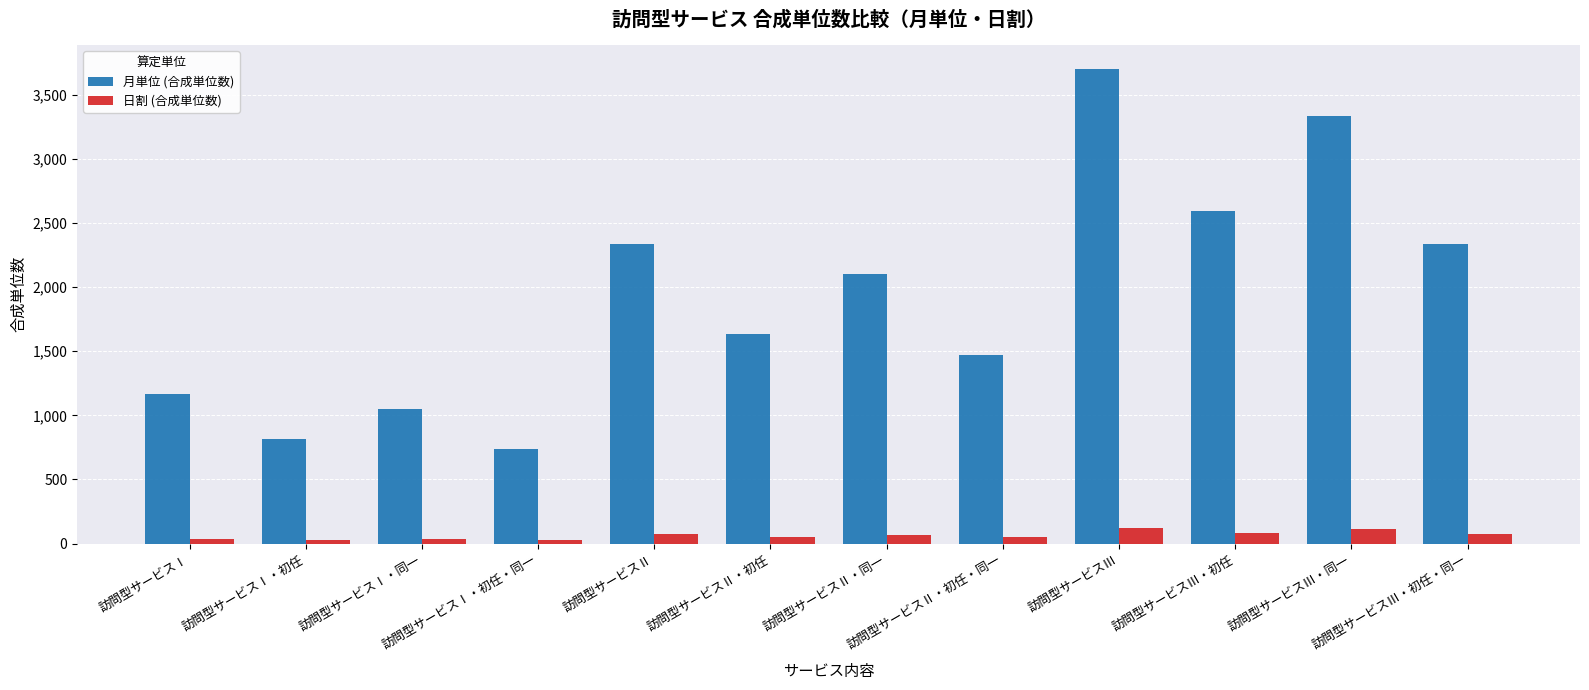

Which series has the widest spread of values?

月単位 (合成単位数)